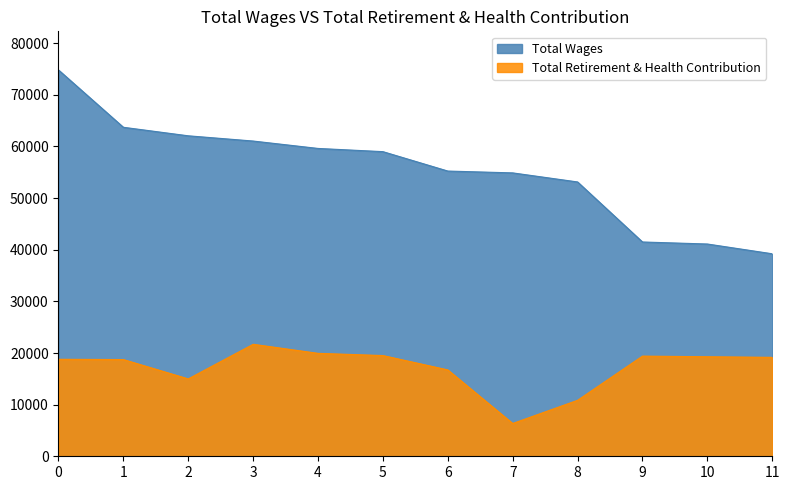

Is the value of Total Wages at 6 greater than the value of Total Retirement & Health Contribution at 4?

Yes